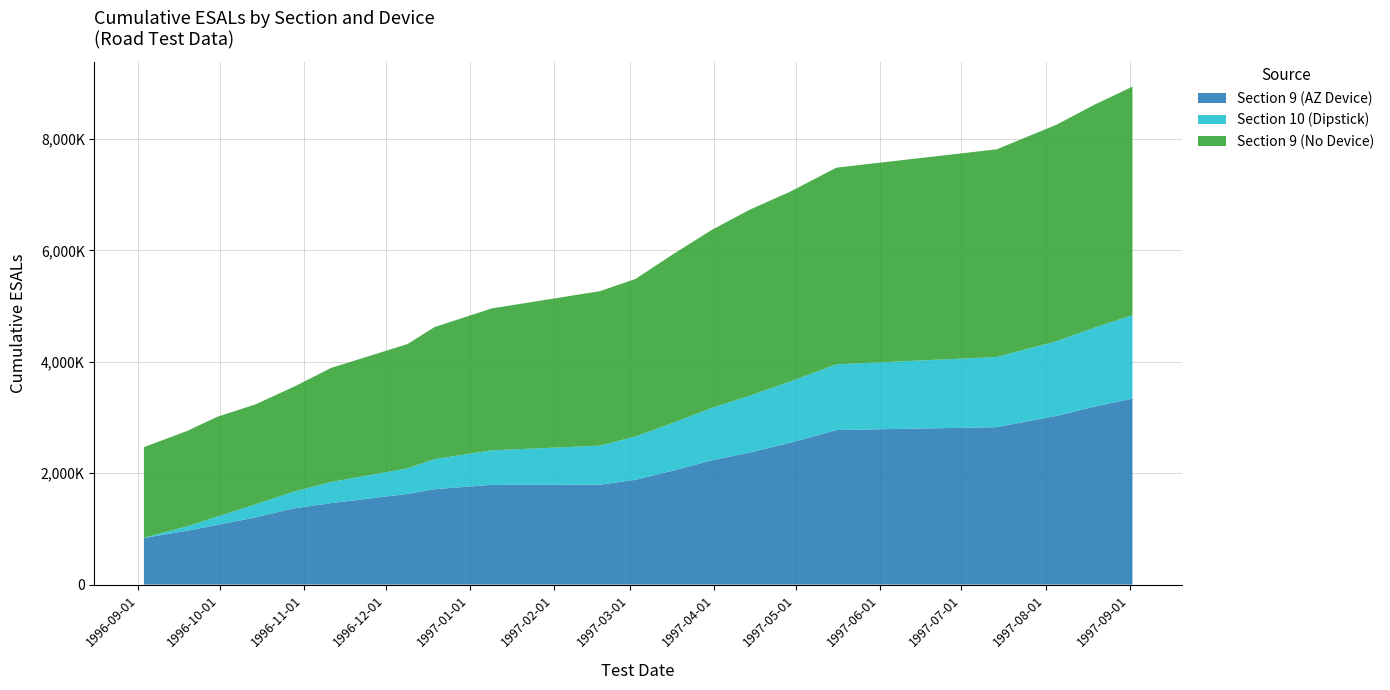

Reading right to left, what are all the values shown in this chart?

Section 9 (AZ Device): 3338264	3194168	3027764	2825970	2774052	2546035	2369909	2229566	2047631	1880144	1794199	1790400	1711938	1626437	1463101	1365970	1205574	1070221	967780	835823
Section 10 (Dipstick): 1500000	1420000	1340000	1260000	1180000	1100000	1020000	940000	860000	780000	700000	620000	540000	460000	380000	300000	233736	150644	80063	4518
Section 9 (No Device): 4100720	4000077	3886594	3727207	3530248	3407976	3338264	3194168	3027764	2825970	2774052	2546035	2369909	2229566	2047631	1880144	1794199	1790400	1711938	1626437